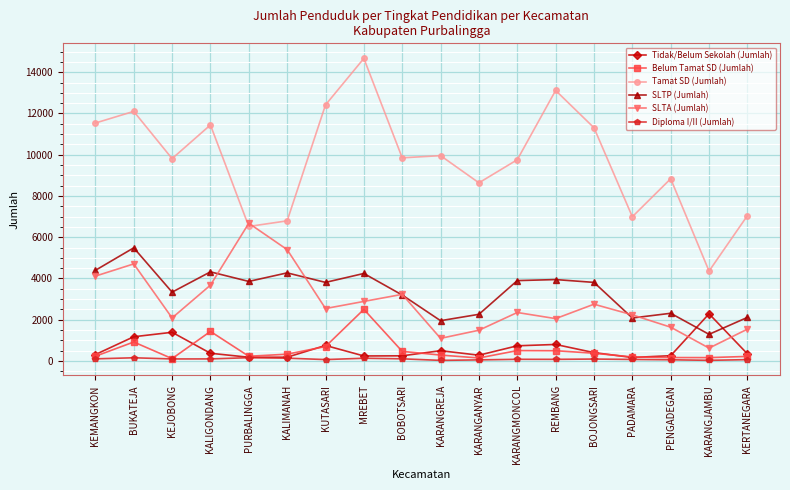

What position from the right is BOJONGSARI?

5